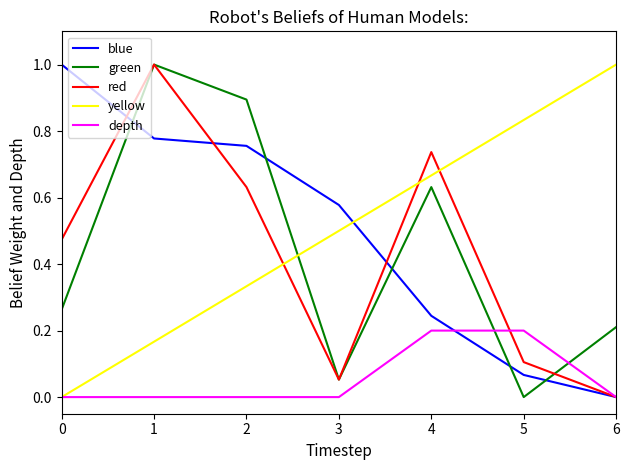

The red series shows 0.1 at 5. True or false?

True